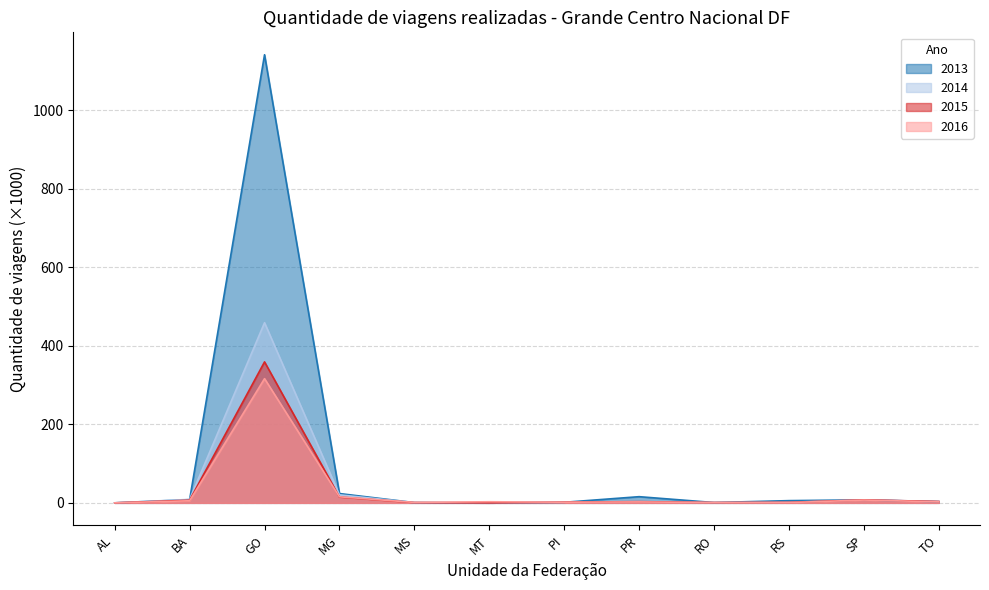

Reading left to right, what are all the values shown in this chart?

2013: AL=0.1	BA=8.2	GO=1142.0	MG=23.7	MS=0.7	MT=0.0	PI=1.5	PR=15.8	RO=0.8	RS=5.7	SP=7.6	TO=3.0
2014: AL=0.0	BA=8.8	GO=459.1	MG=20.4	MS=0.6	MT=0.0	PI=1.7	PR=3.4	RO=0.7	RS=1.6	SP=7.7	TO=3.4
2015: AL=0.0	BA=6.8	GO=359.3	MG=14.7	MS=0.6	MT=0.0	PI=1.8	PR=3.2	RO=0.7	RS=1.2	SP=7.7	TO=3.4
2016: AL=0.0	BA=5.4	GO=316.5	MG=15.5	MS=1.2	MT=2.8	PI=1.7	PR=2.4	RO=0.8	RS=0.7	SP=7.2	TO=2.7